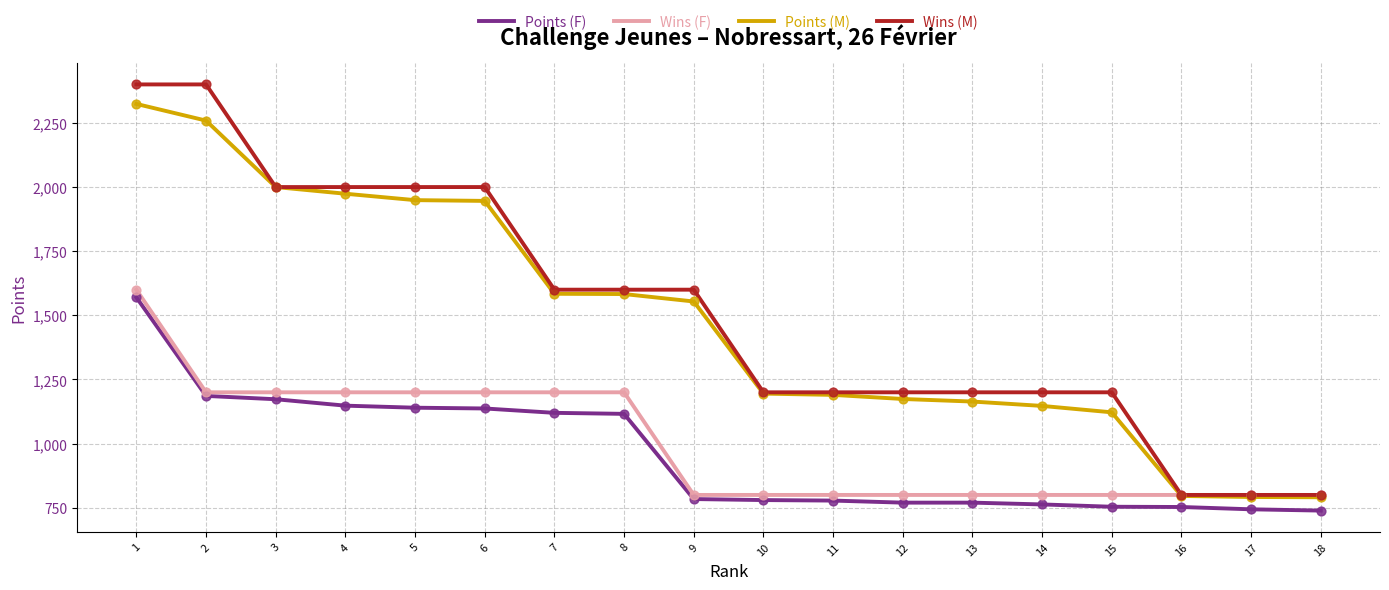

At which category is the sum across all series the highest?

1